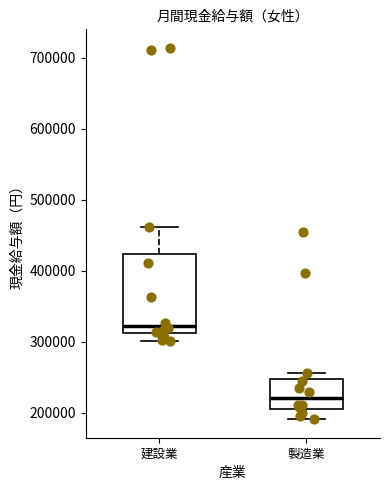

Reading left to right, read every box against the y-axis: the position of its median line, the range the box covers, and the ends of its whiskers. The values are not printed on the chart, so give them approximately, as read against the axis.

建設業: median 320000, box 310000 to 420000, whiskers 300000 to 460000
製造業: median 220000, box 210000 to 250000, whiskers 190000 to 260000